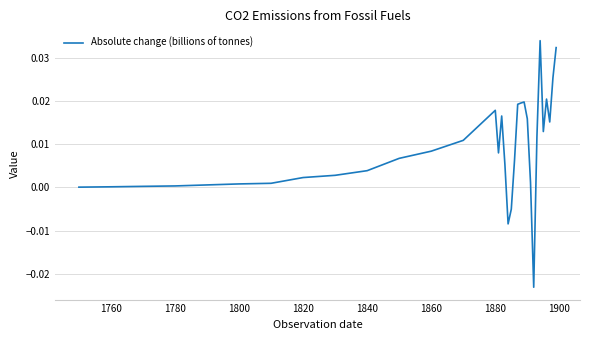

Count the number of data series in this chart.

1